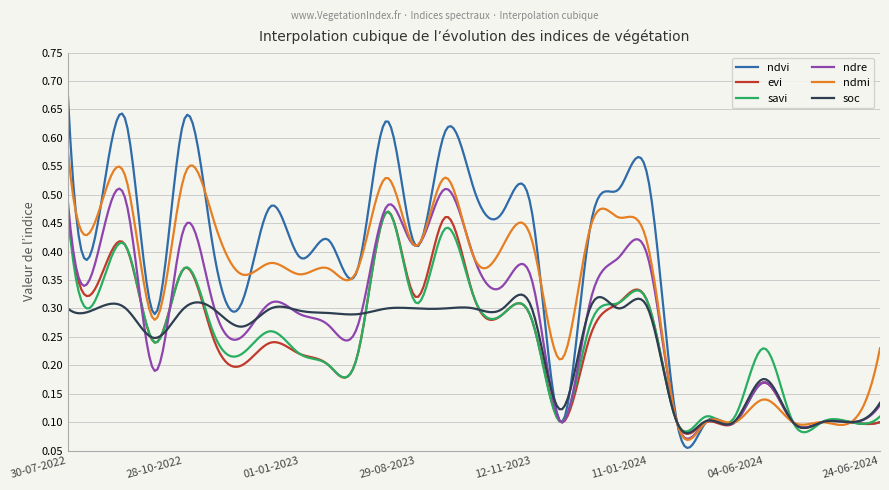

What are all the series names shown in the legend?

ndvi, evi, savi, ndre, ndmi, soc